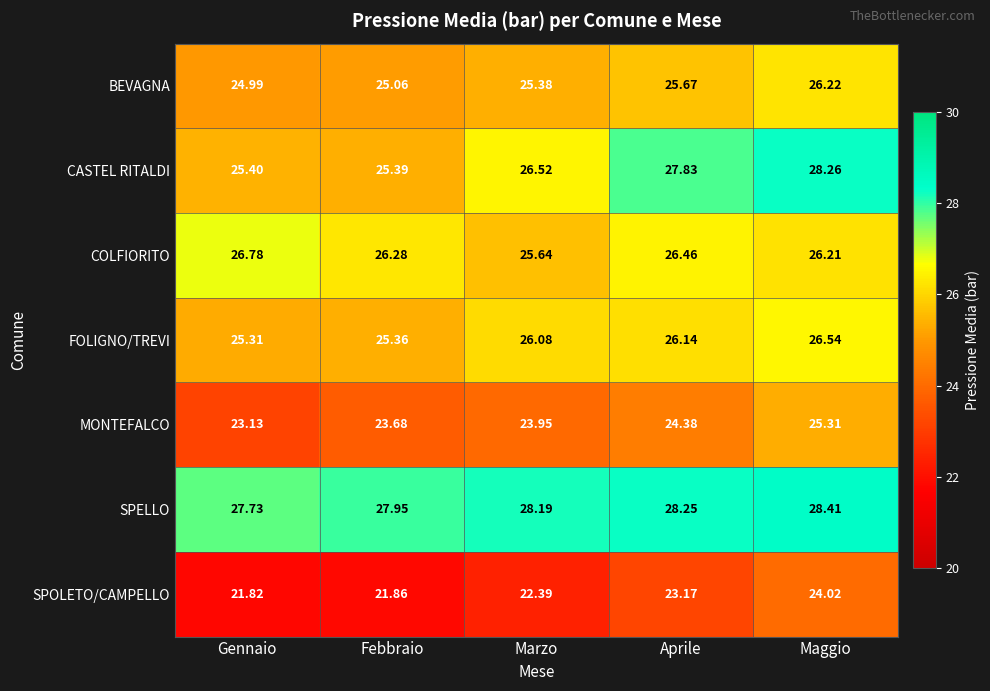

List the series in order of their peak value, lowest first.

SPOLETO/CAMPELLO, MONTEFALCO, BEVAGNA, FOLIGNO/TREVI, COLFIORITO, CASTEL RITALDI, SPELLO